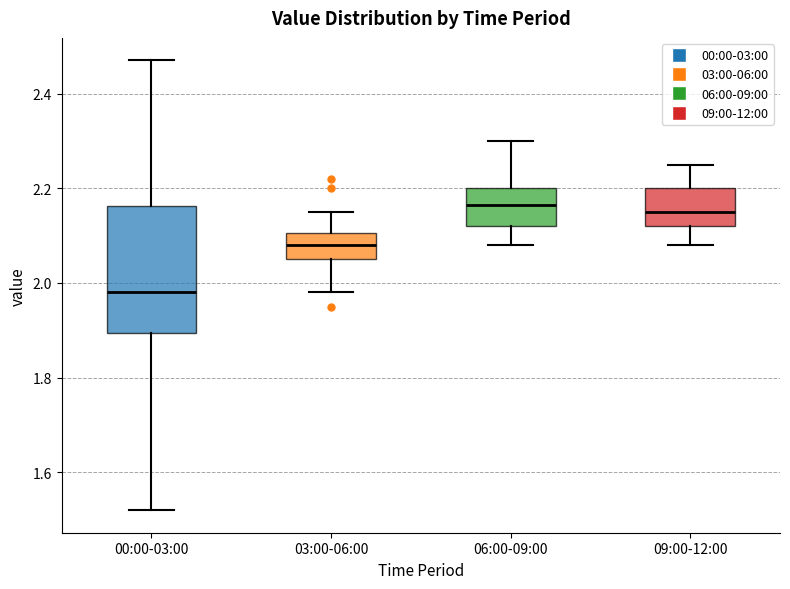

Where is the upper edge of the box for 03:00-06:00 on the y-axis? The values are not printed on the chart, so give them approximately, as read against the axis.

2.10